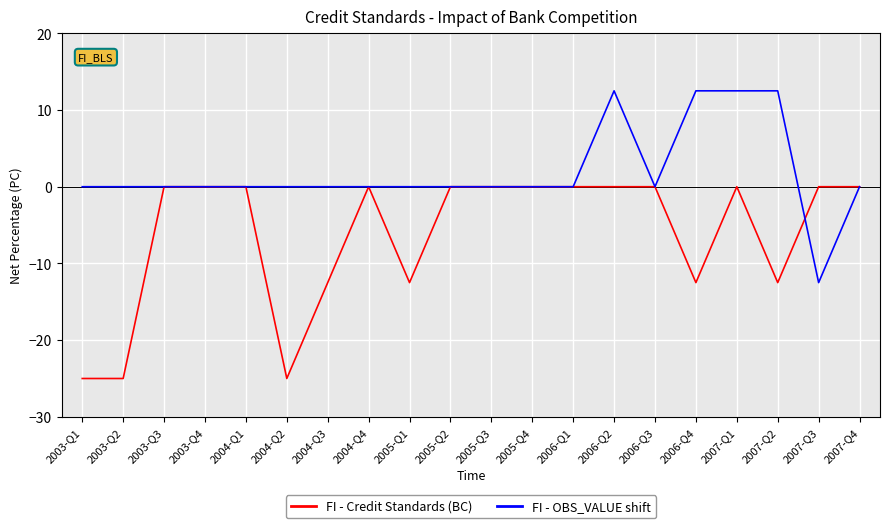

What position from the left is 2007-Q4?

20